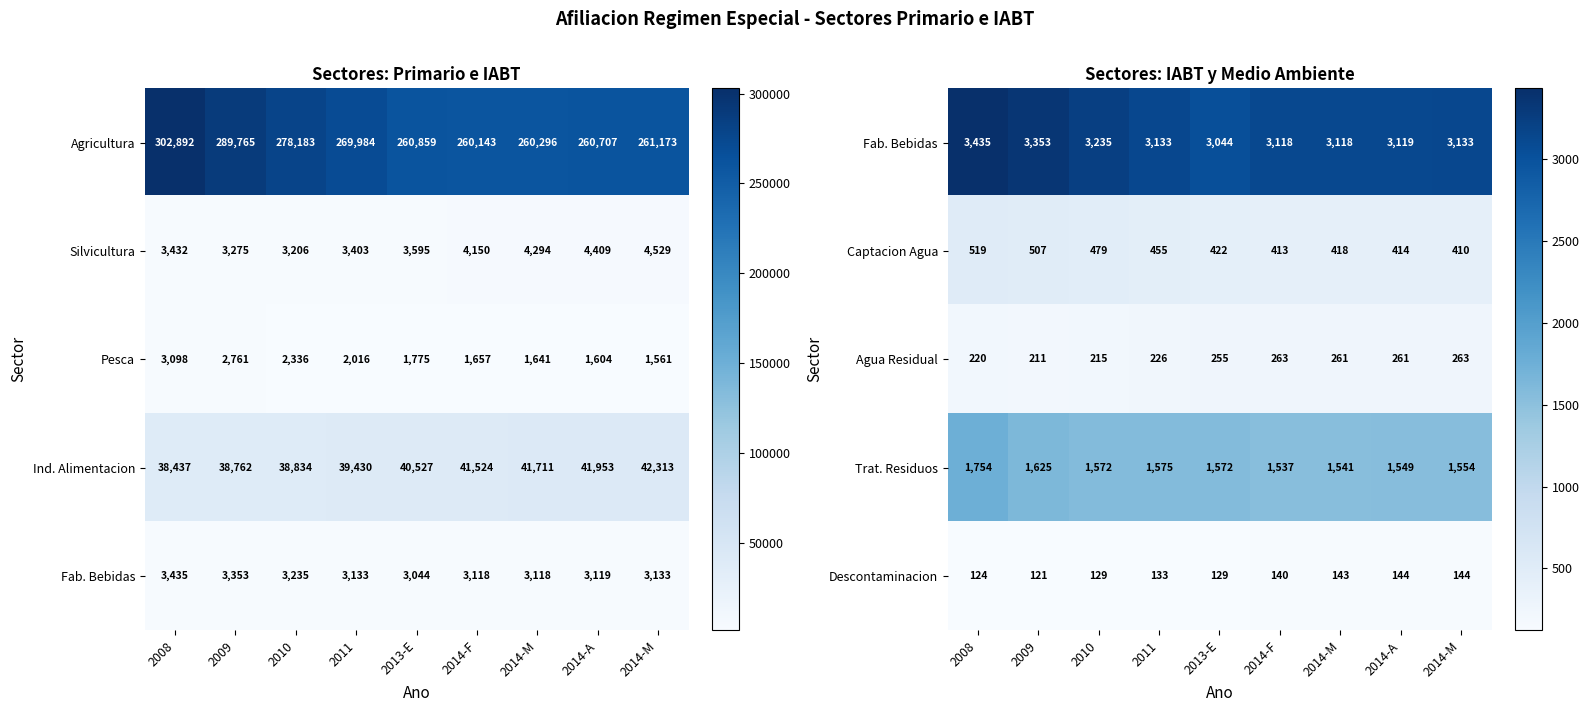

Count the number of categories in the chart.

9